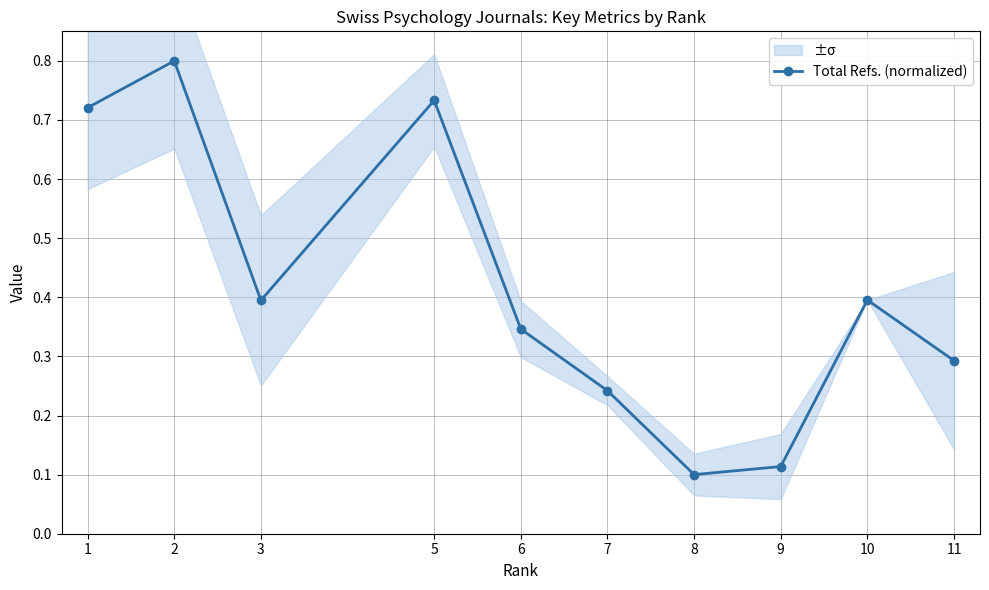

What is the difference between the second highest and minimum values?

0.6